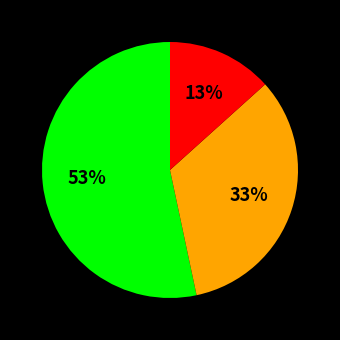

To the nearest percent, what is the difference between the largest and smallest slice percentages?

40%